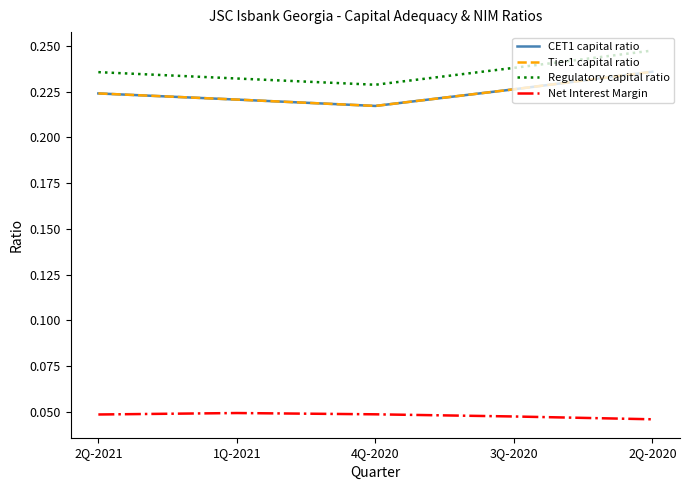

Rank the series by their maximum value, from lowest to highest.

Net Interest Margin, CET1 capital ratio, Tier1 capital ratio, Regulatory capital ratio